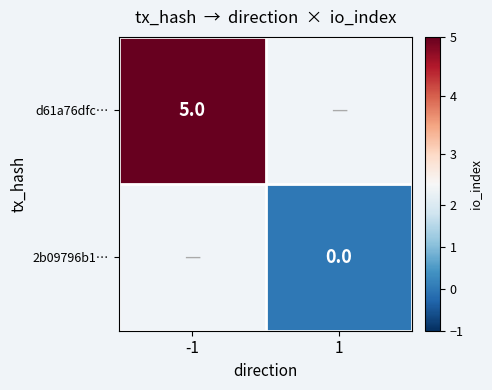

The value of d61a76dfc… at -1 is 5.0. True or false?

True